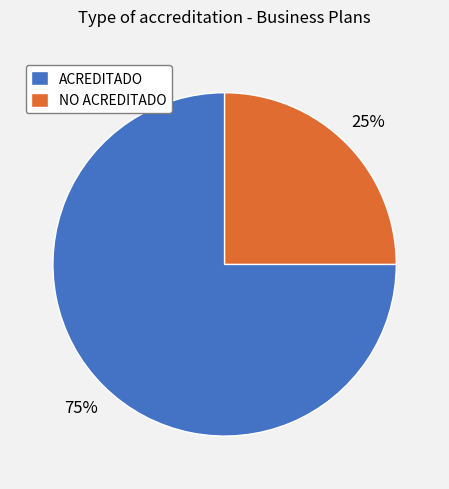

To the nearest percent, what percentage of the pie is ACREDITADO?

75%